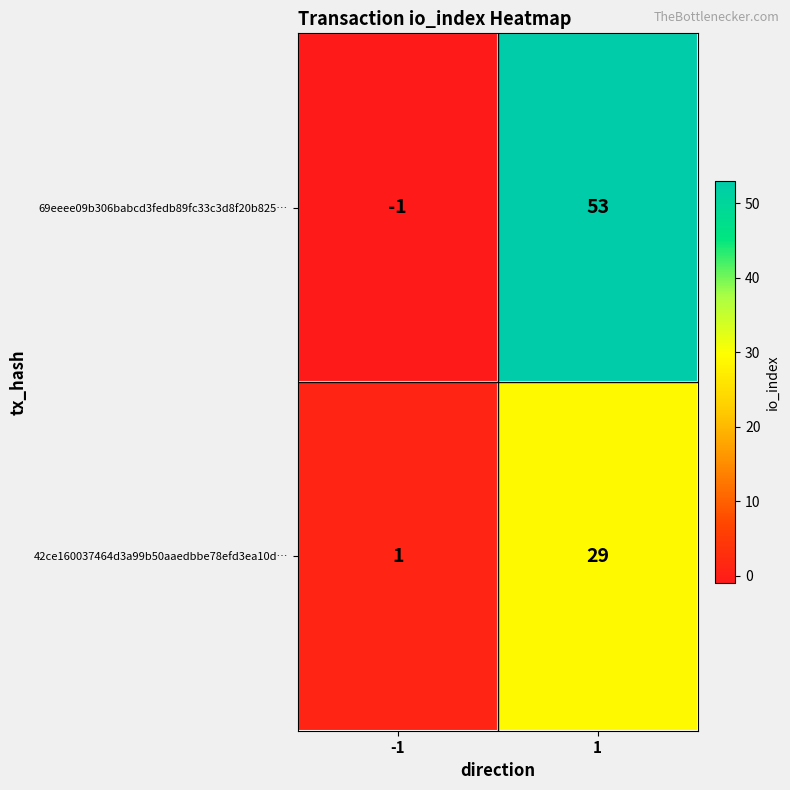

What is the sum of all 42ce160037464d3a99b50aaedbbe78efd3ea10d… values?

30